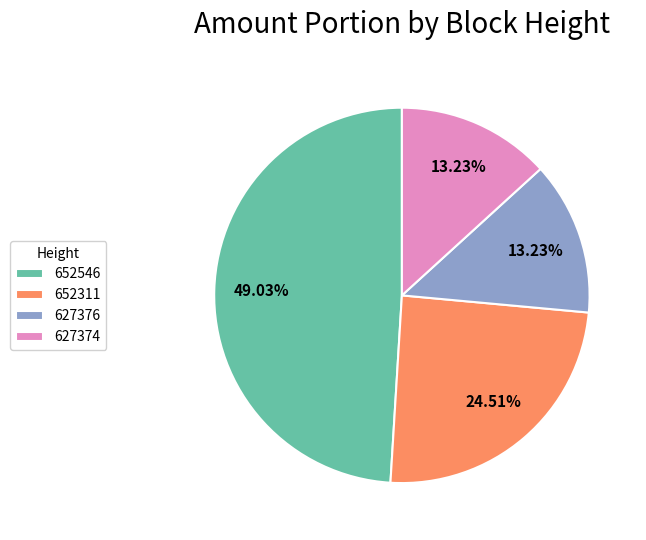

Do 627376 and 627374 together represent more than half of the pie?

No